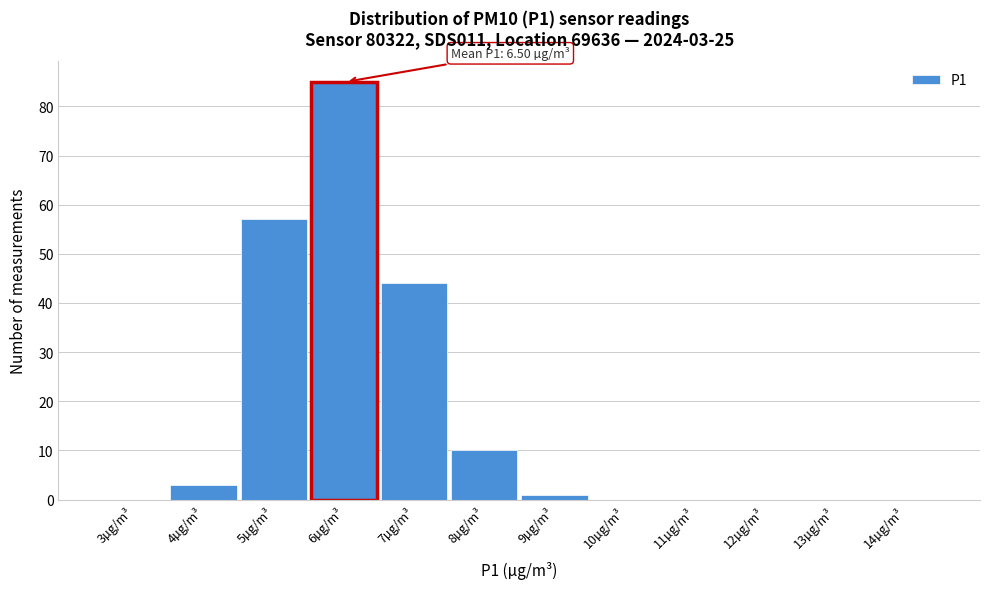

Reading left to right, list all the values displayed in this chart.

3µg/m³=0	4µg/m³=3	5µg/m³=57	6µg/m³=85	7µg/m³=44	8µg/m³=10	9µg/m³=1	10µg/m³=0	11µg/m³=0	12µg/m³=0	13µg/m³=0	14µg/m³=0